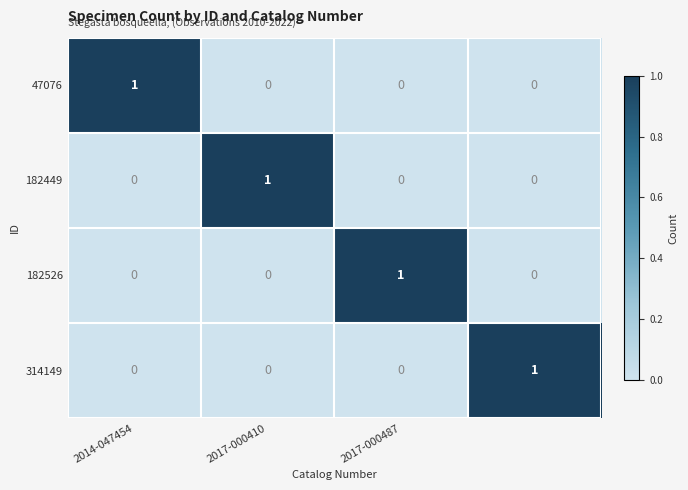

Count the 182449 values in the range 0 to 1.

4